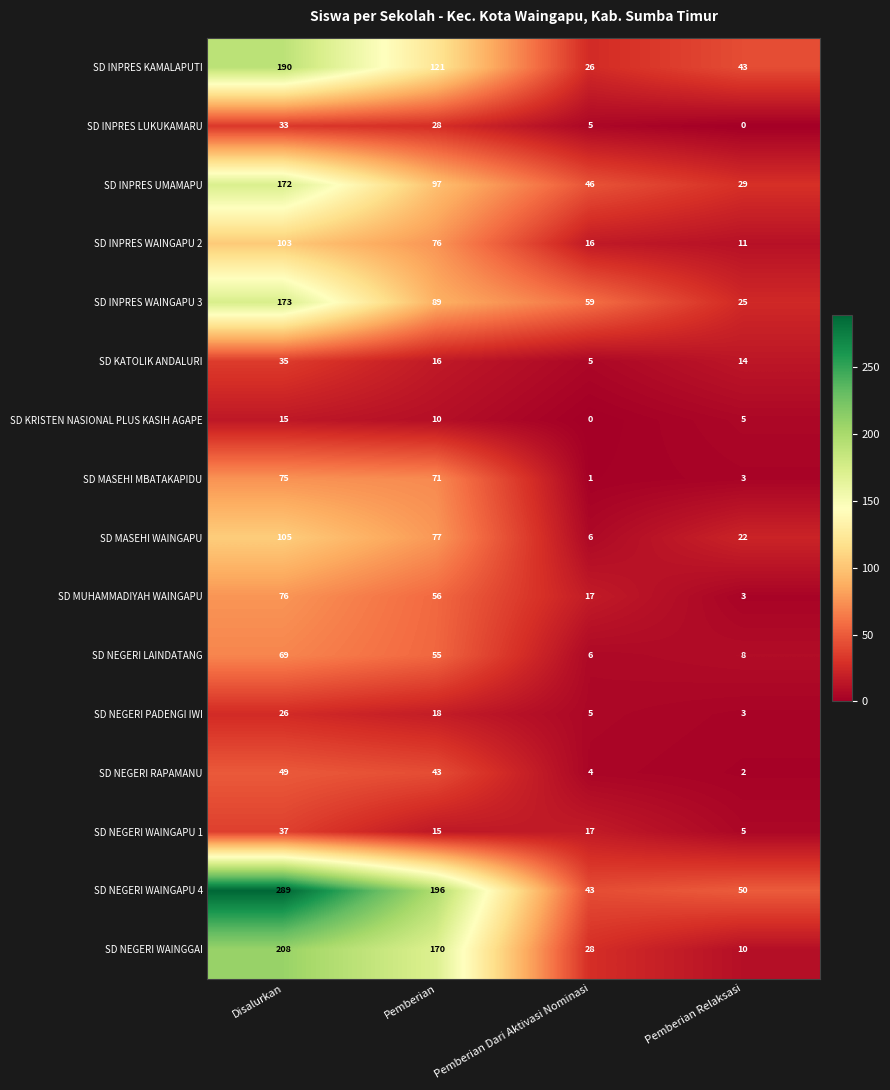

At which label is SD KATOLIK ANDALURI closest to 20?

Pemberian